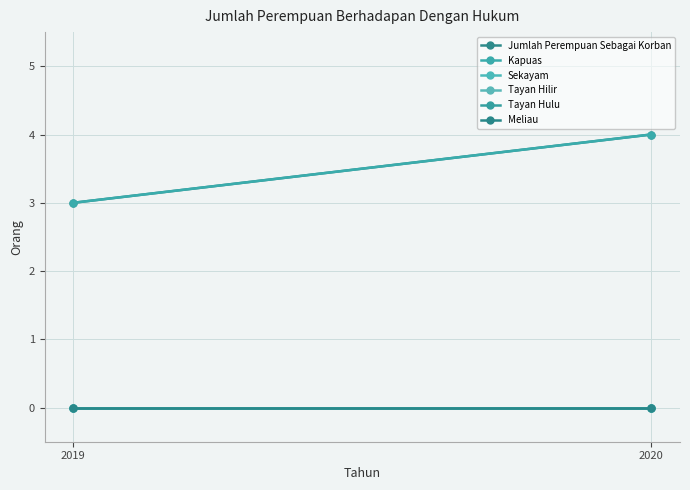

What is the minimum value for Kapuas?

3